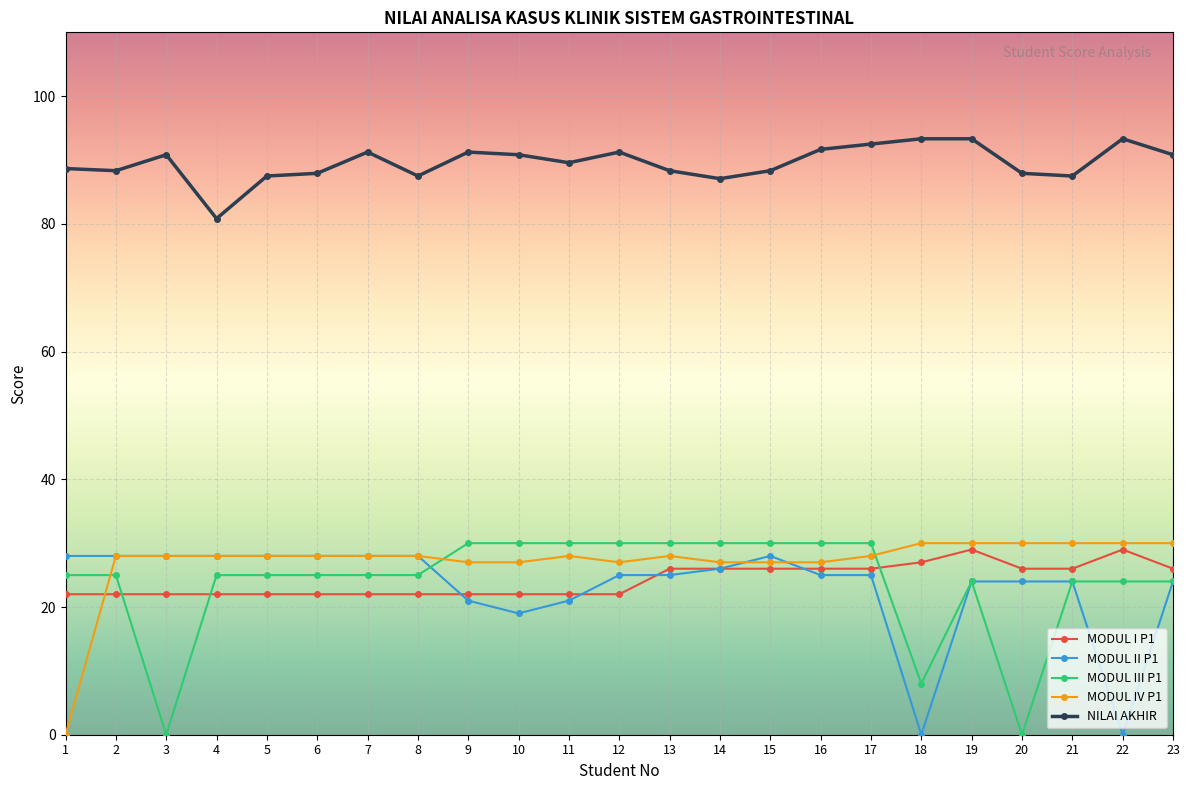

What is the spread (max minus min) of values at 15?

62.3